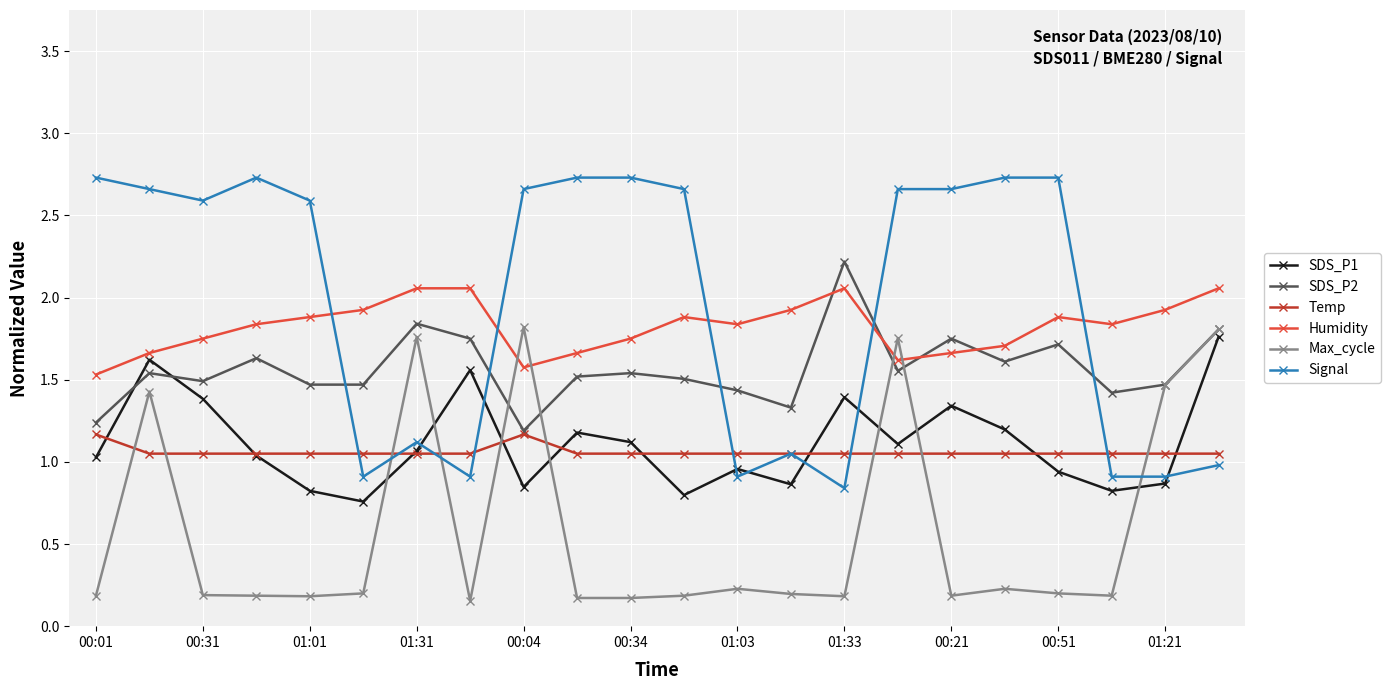

What is the difference between the second highest and minimum values in the Signal series?

1.9